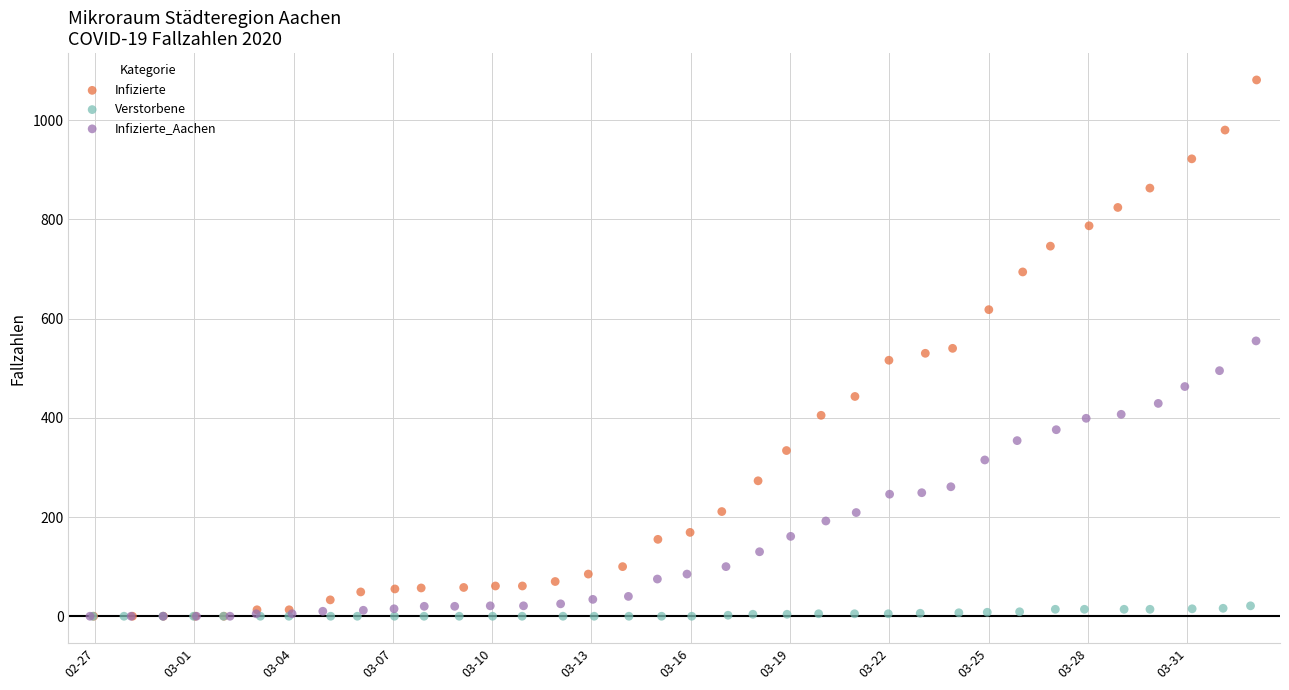

Which series has the largest Y range (max minus min)?

Infizierte